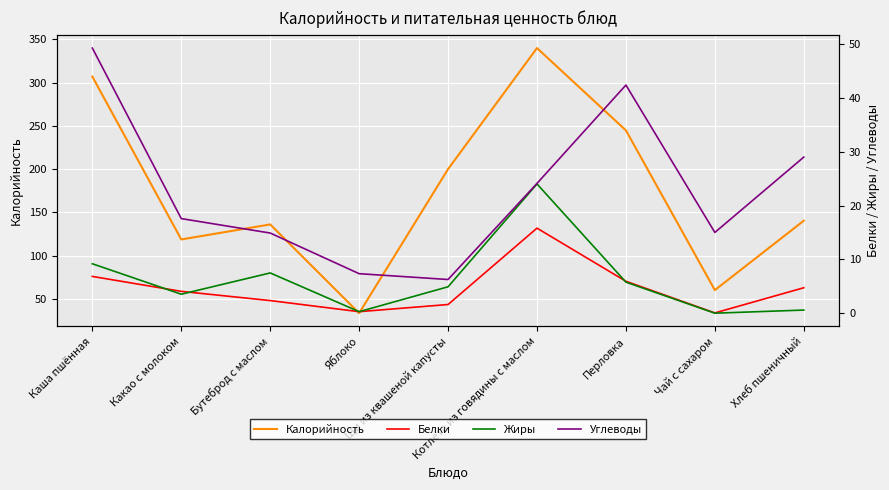

At how many categories does at least one series exceed 70?

7